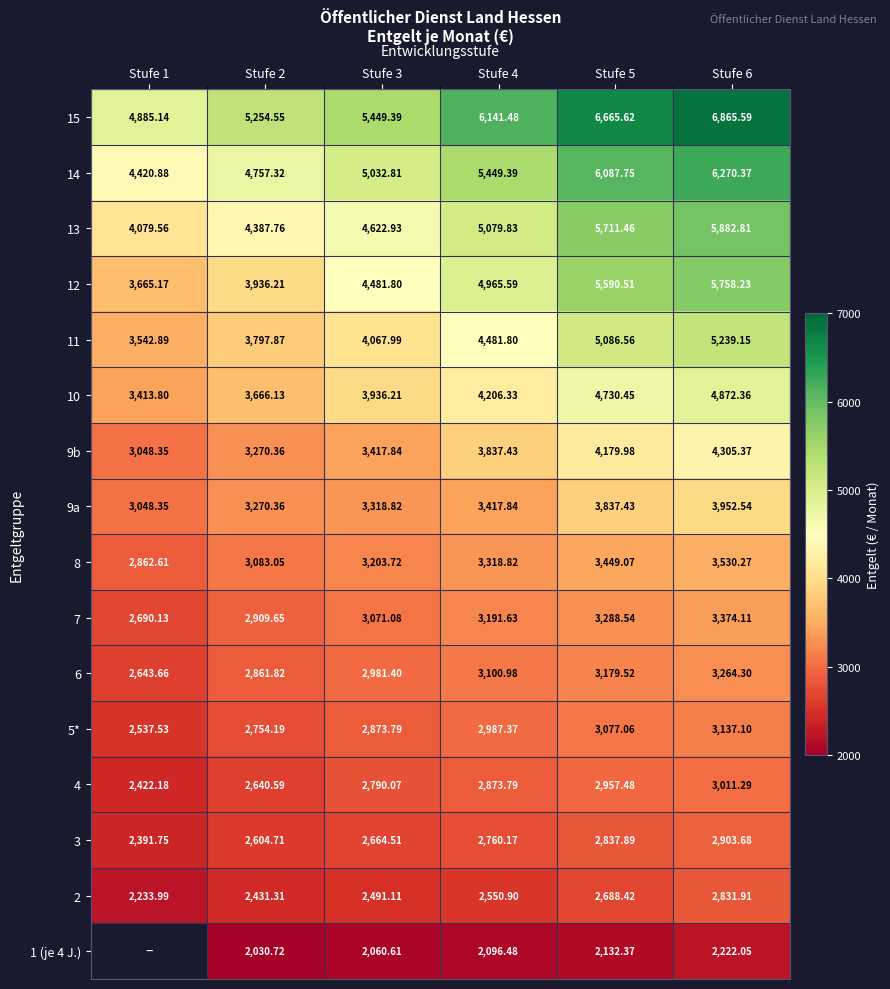

Is it true that 4 equals 1698.2 at Stufe 4?

False